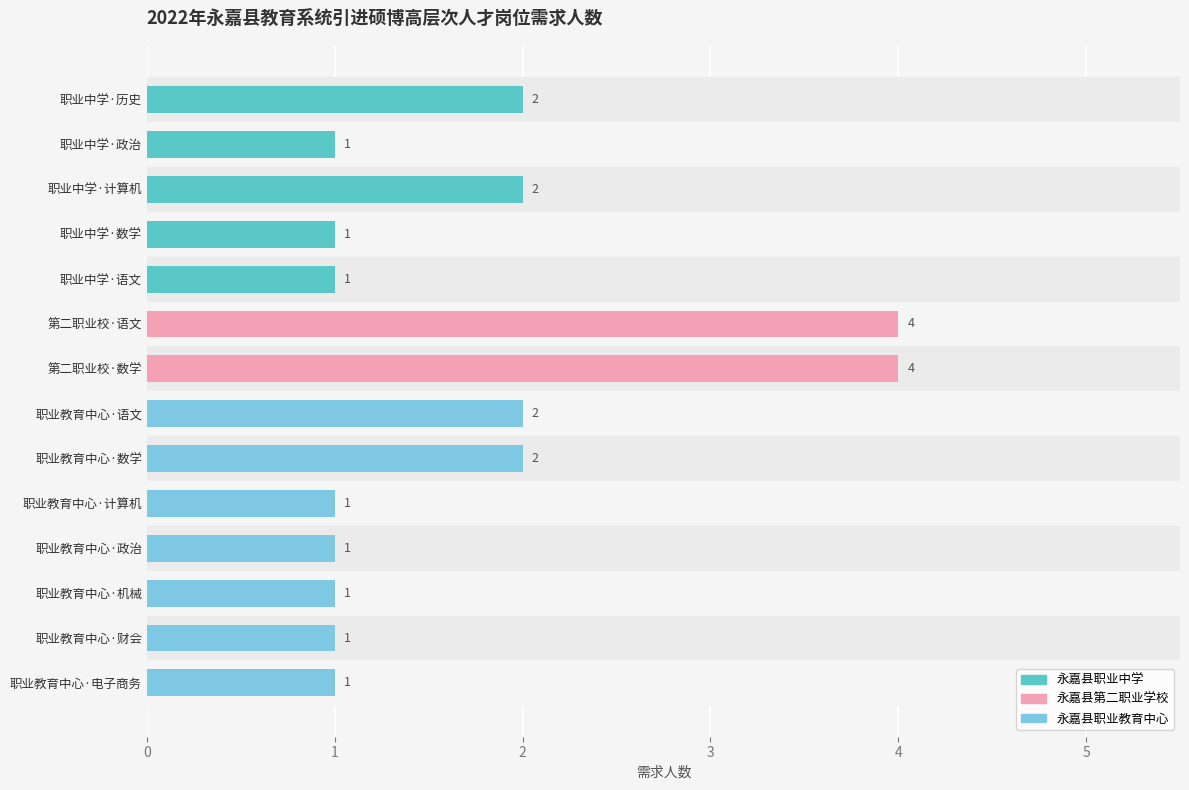

What position from the top is 职业中学·数学?

4